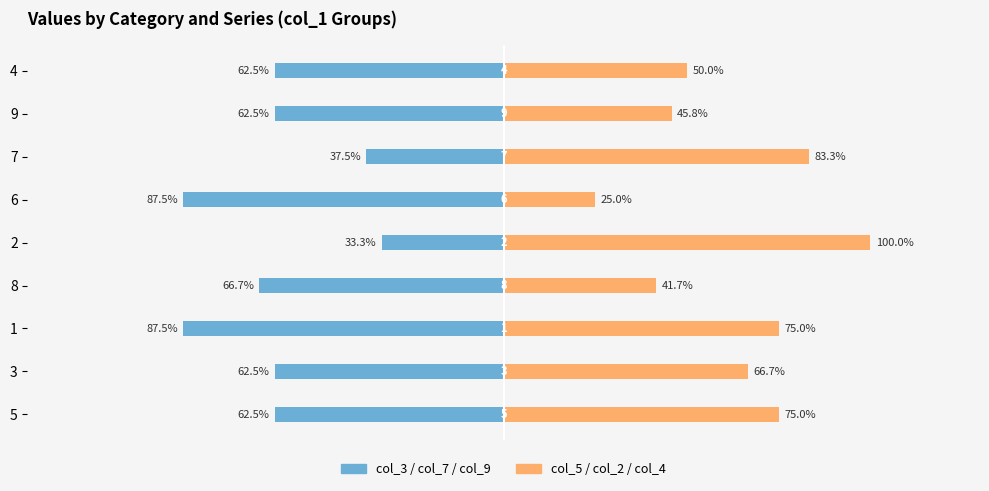

How many values in the col_5/col_2/col_4 (Right) series exceed 66?

5